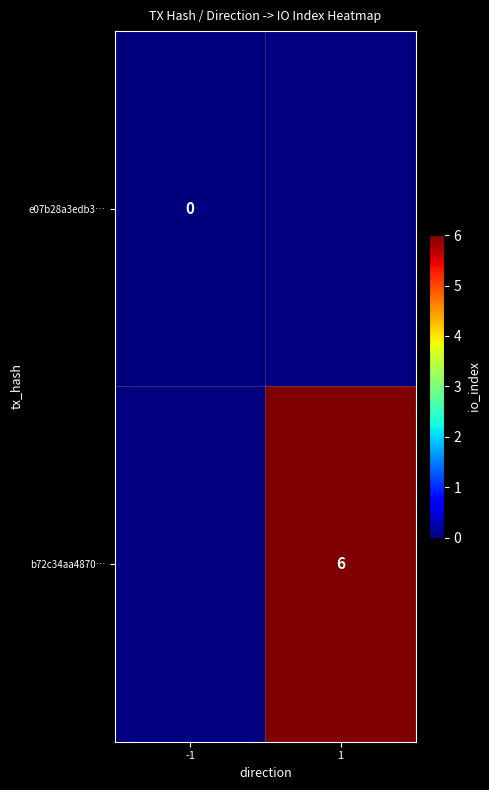

How many distinct data groups are displayed?

2